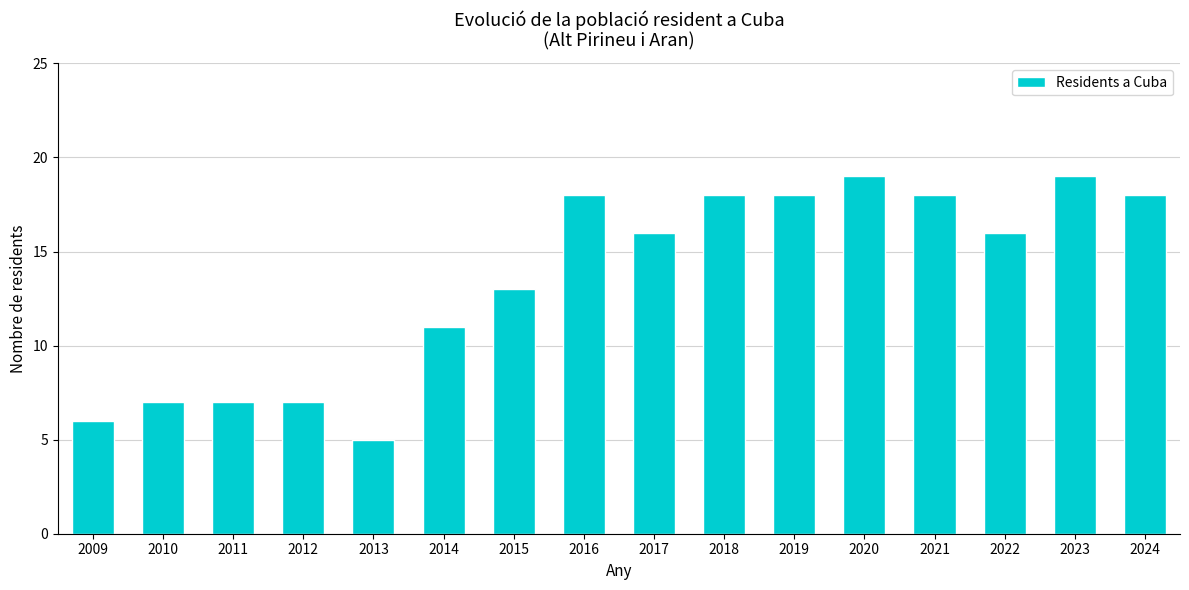

What is the value of the 2nd bar from the left?

7